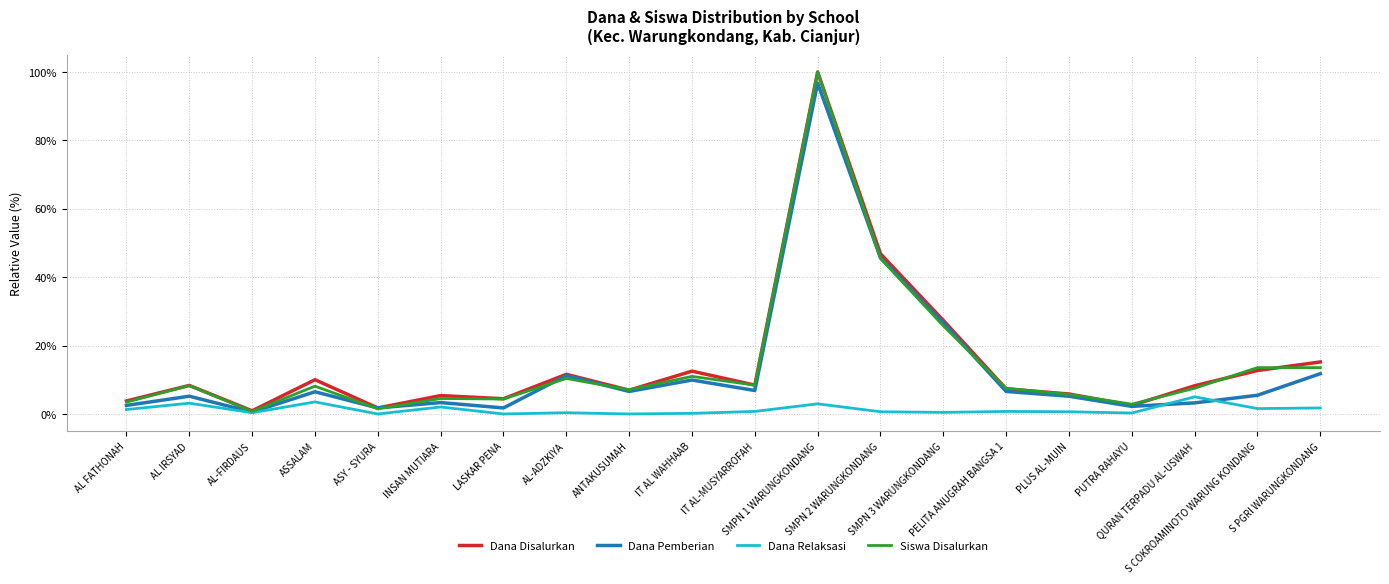

What is the highest value of the Dana Disalurkan series?

100.0